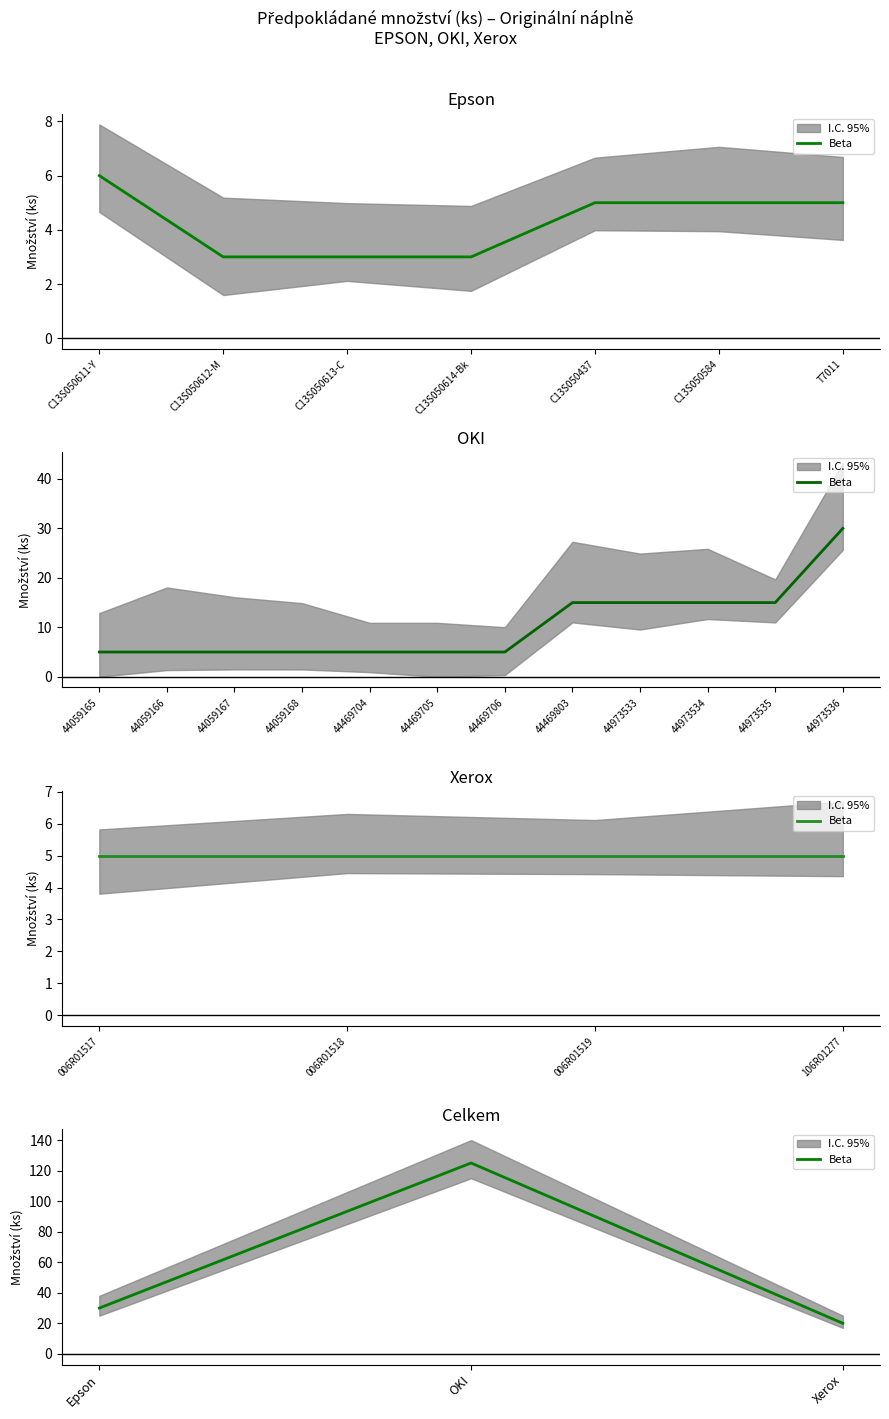

What is the greatest value displayed?

125